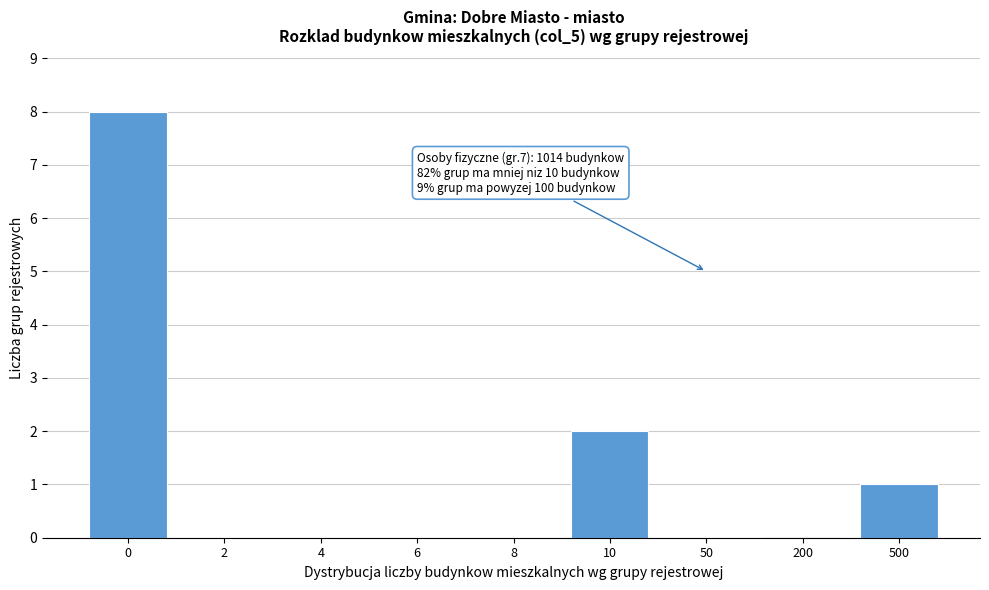

Reading left to right, transcribe all the data shown in this chart.

0=8	2=0	4=0	6=0	8=0	10=2	50=0	200=0	500=1